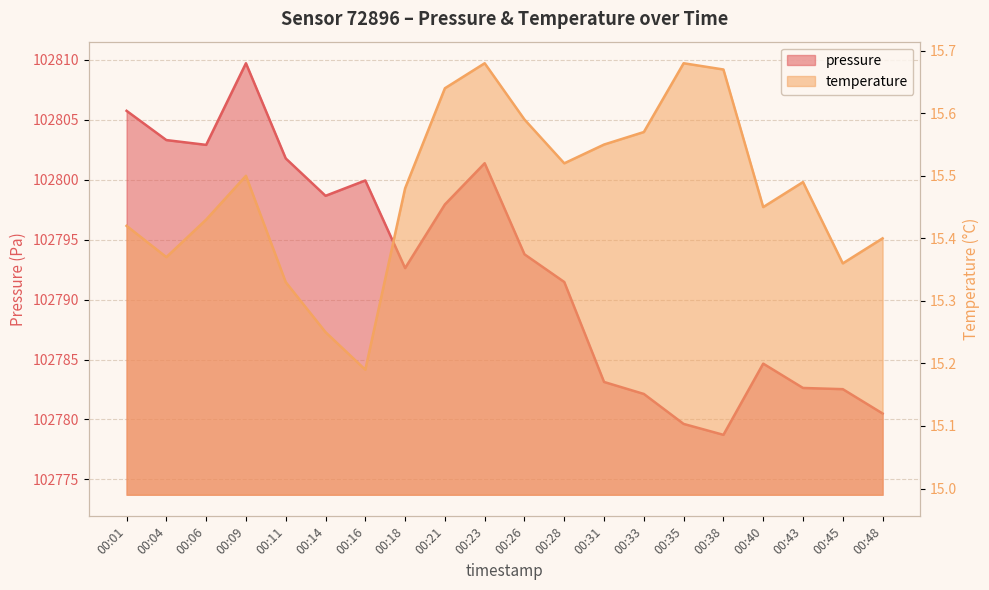

What is the sum of all pressure values?

2055853.2